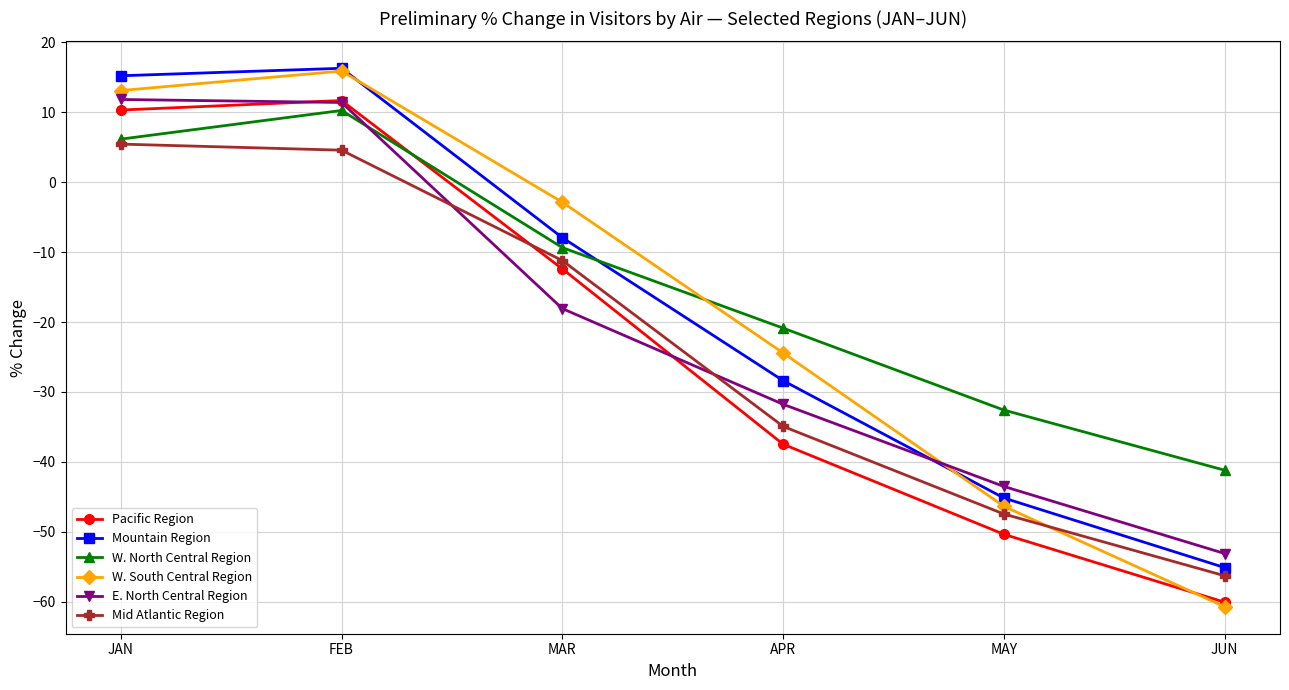

What is the difference between the Mountain Region values at APR and MAR?

20.4